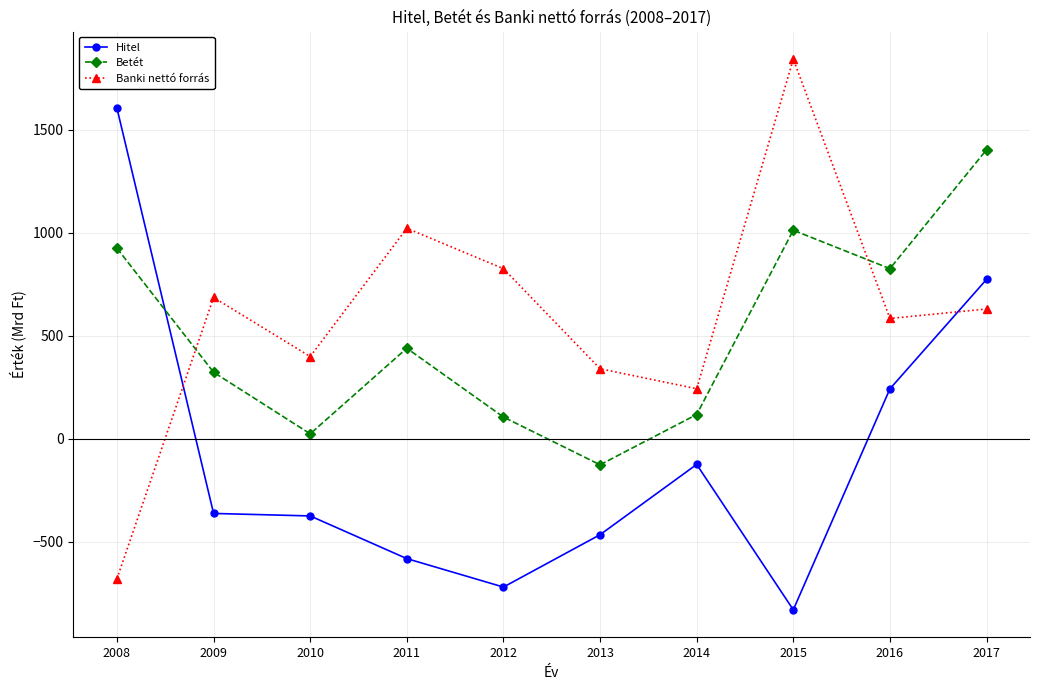

How many negative values does the Banki nettó forrás series have?

1